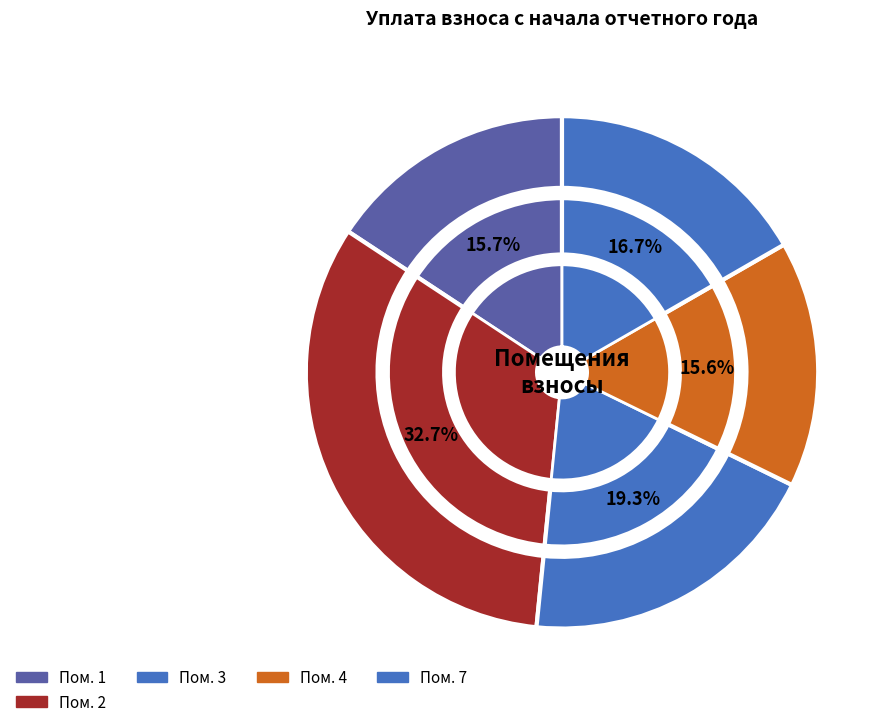

Does 6 account for over 50% of the chart?

No